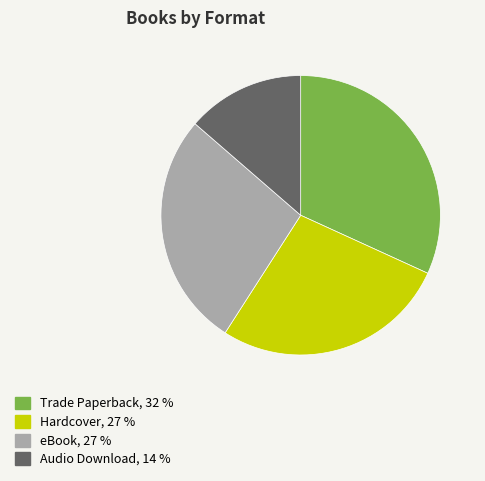

True or false: eBook accounts for 32% of the total.

False